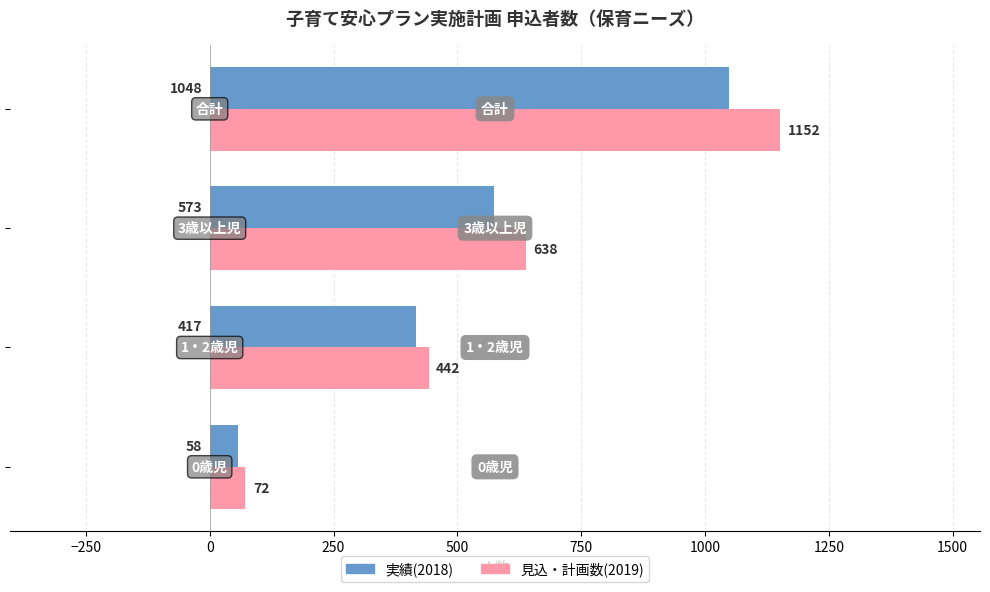

Count the number of categories in the chart.

4